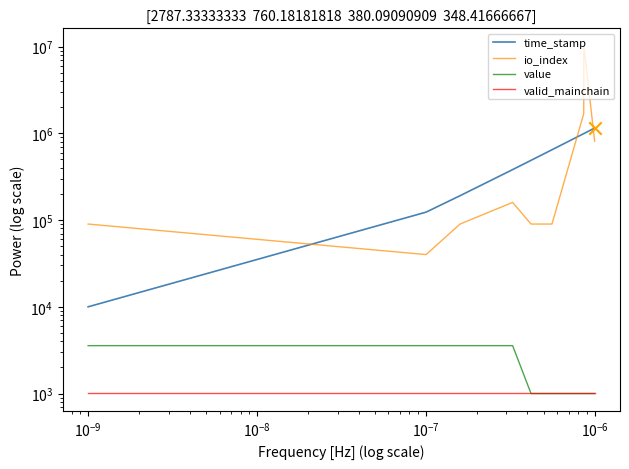

Which series has the largest total across all categories?

io_index